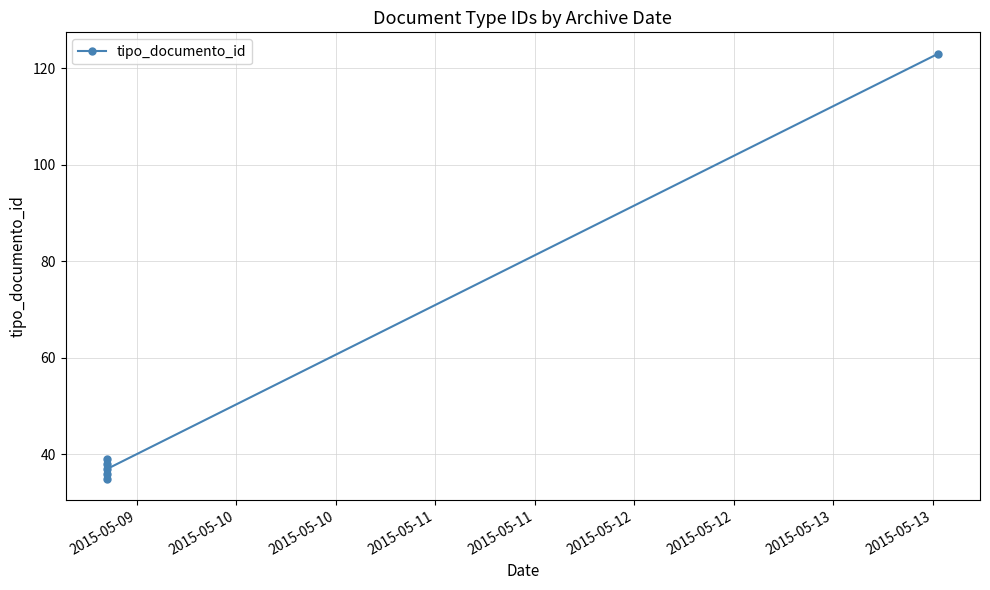

What is the value of the 5th point from the left?

39